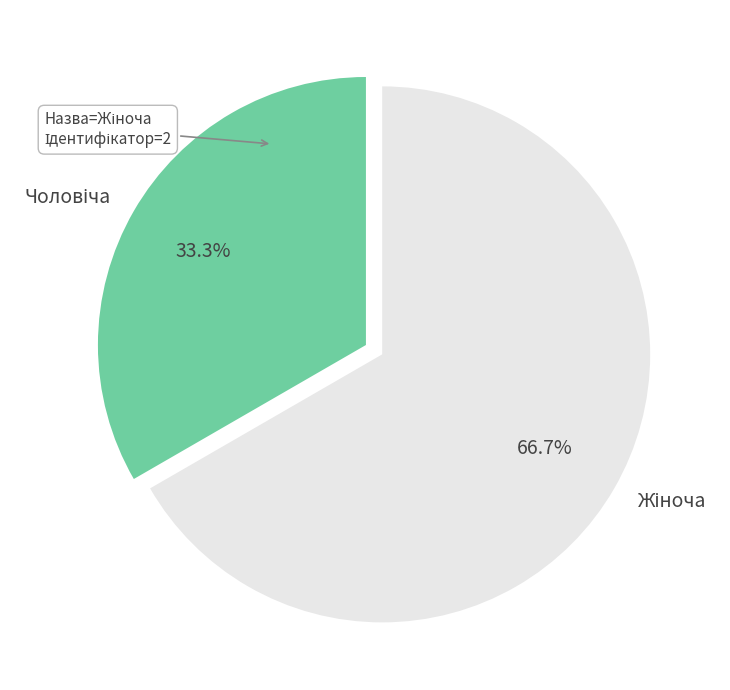

Is there any slice that represents more than half of the pie?

Yes